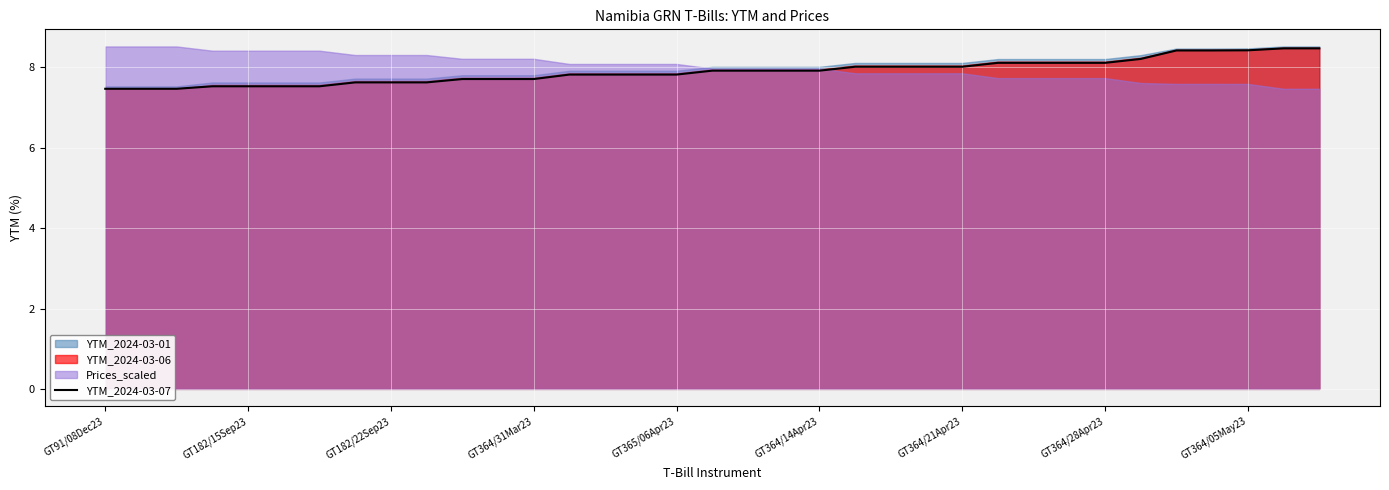

What is the highest value of the YTM_2024-03-07 series?

8.5